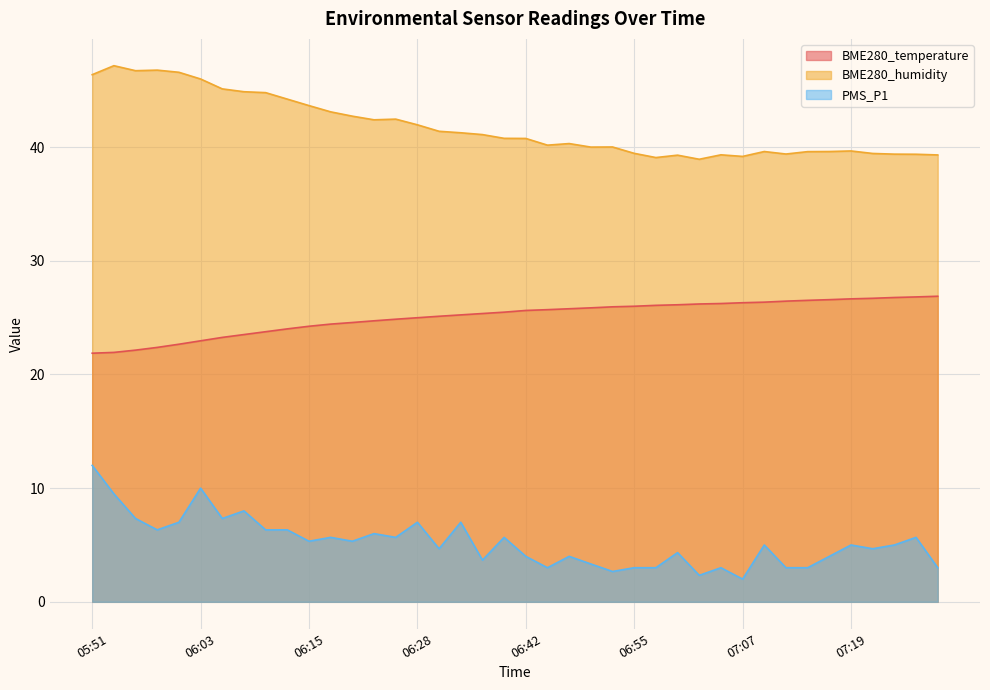

Rank the series at 07:09 from lowest to highest value.

PMS_P1, BME280_temperature, BME280_humidity